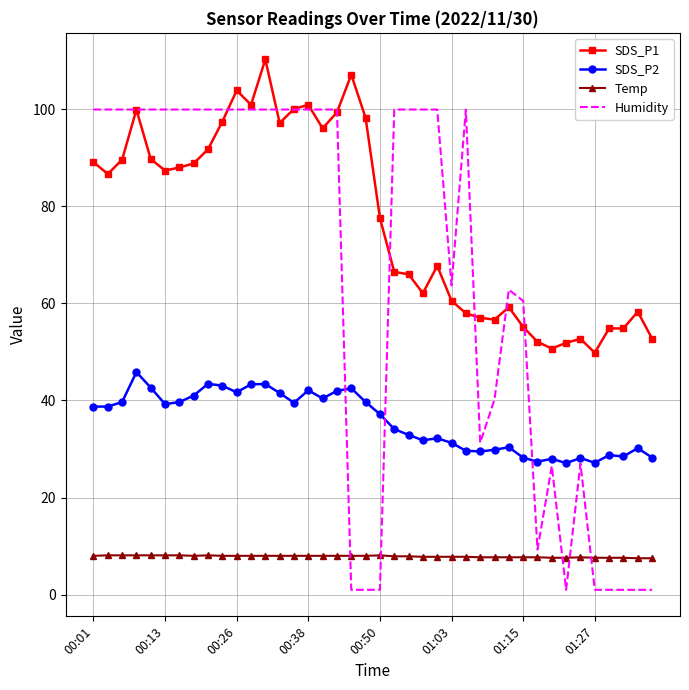

How many series are shown in this chart?

4